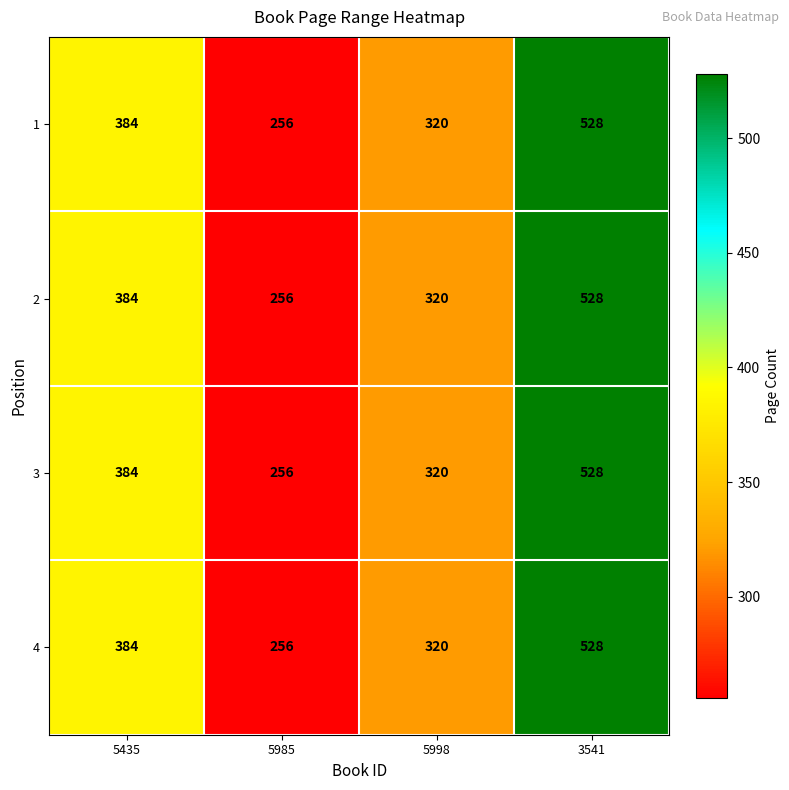

What is the average value of the 4 series?

372